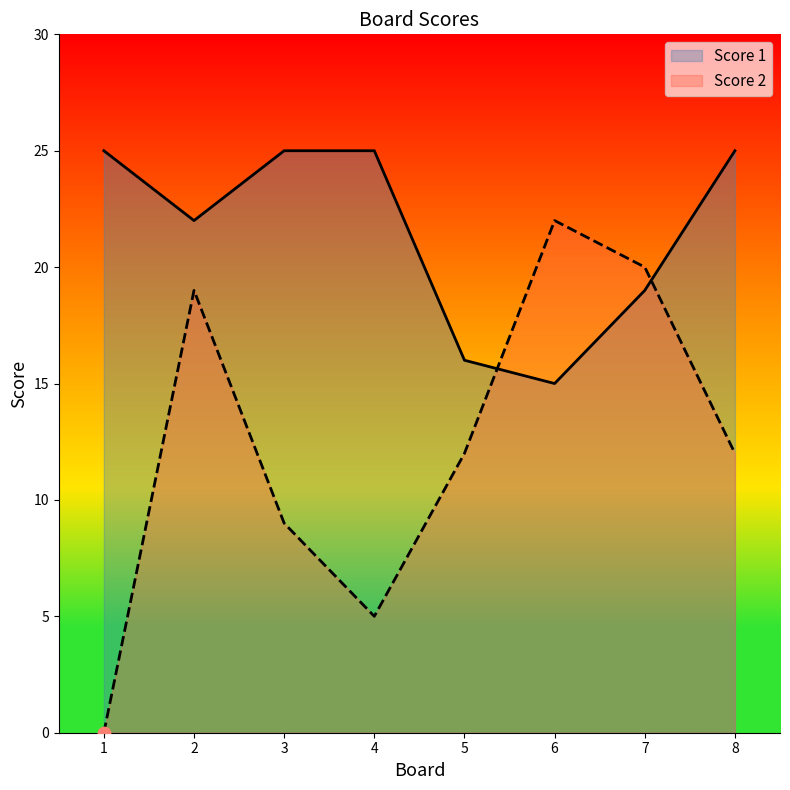

Which series has the largest total across all categories?

Score 1